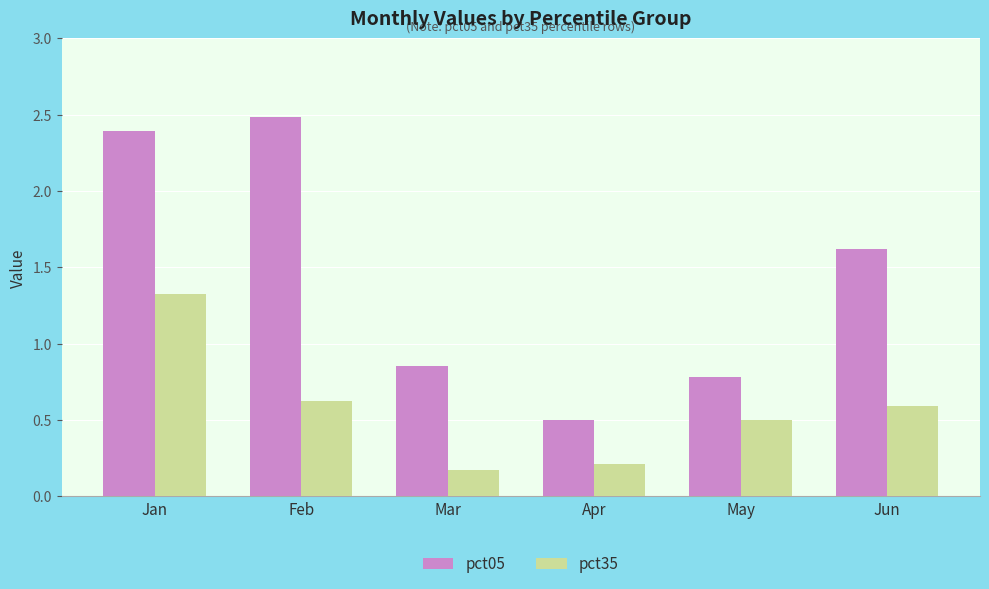

What is the sum of all pct35 values?

3.4